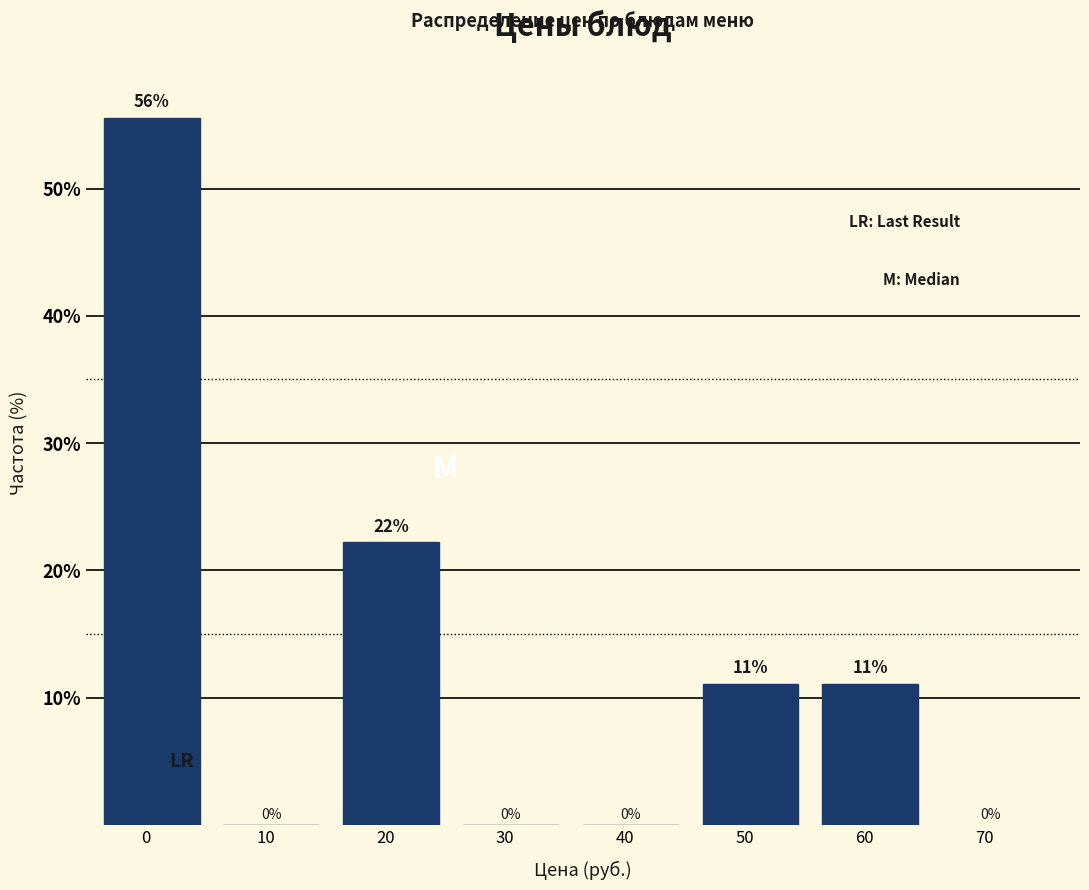

True or false: the data shows 55.6 at 0.

True